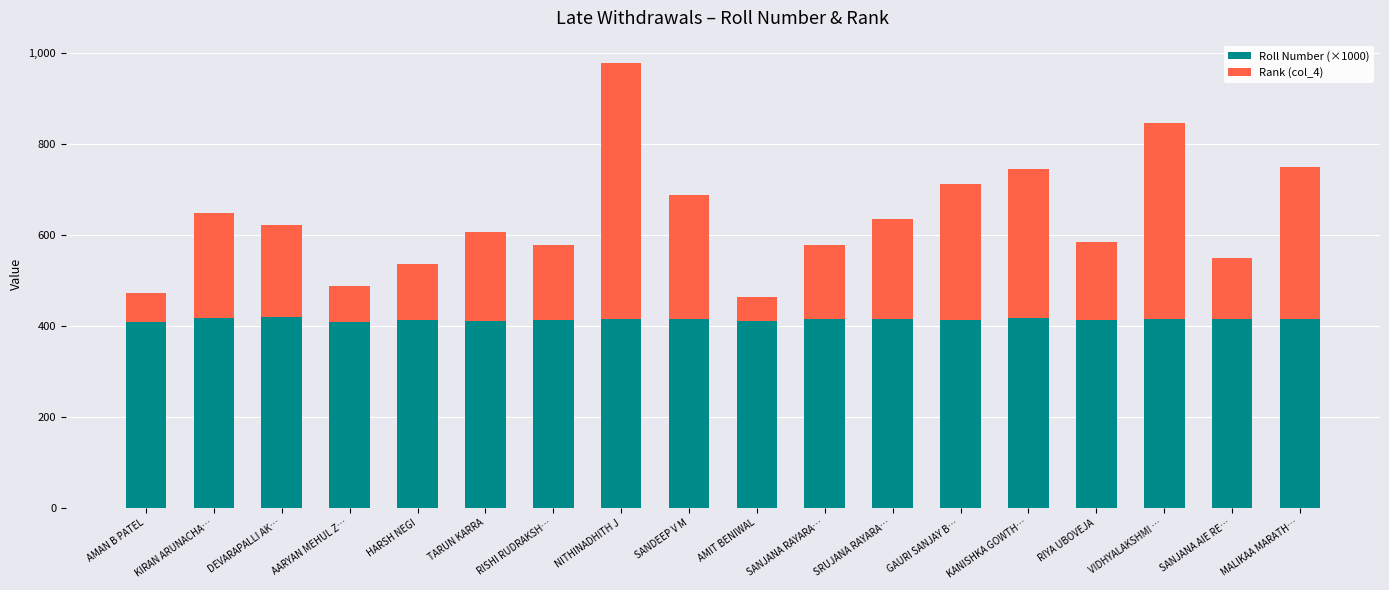

What is the lowest value of the Roll Number (×1000) series?

408.3